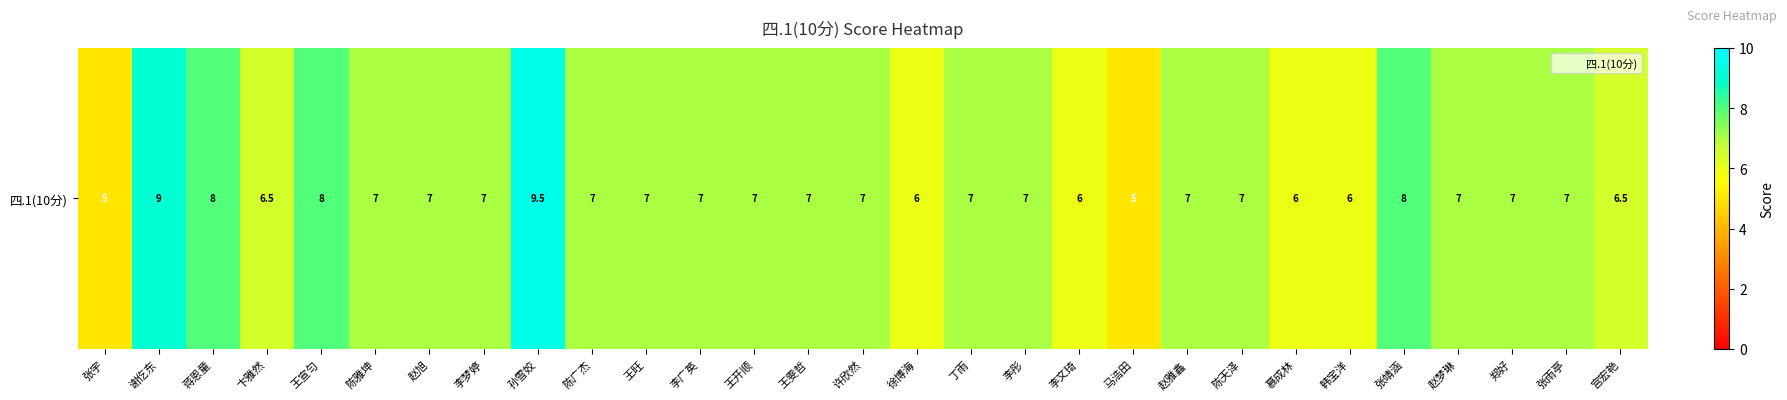

What is the difference between the maximum and minimum values?

4.5